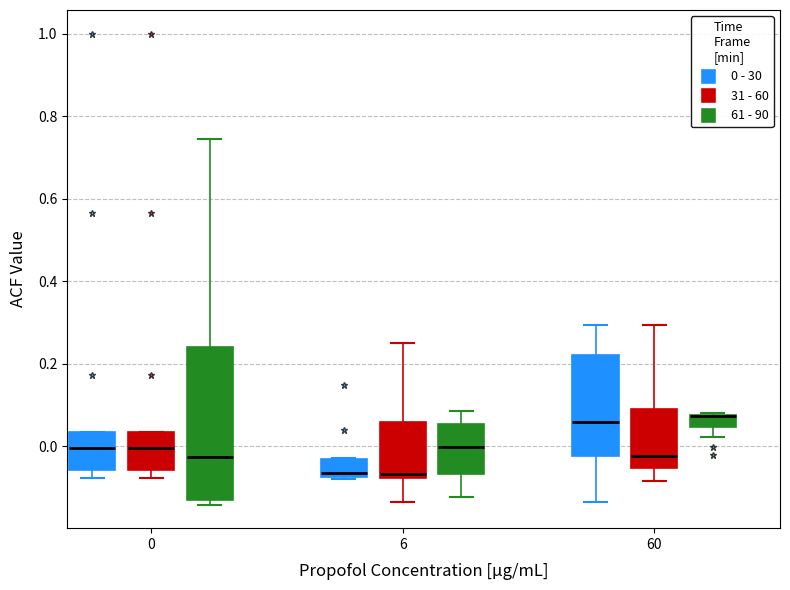

Comparing the boxes themselves (not the whiskers), which one is the tallest?

0 (61 - 90)